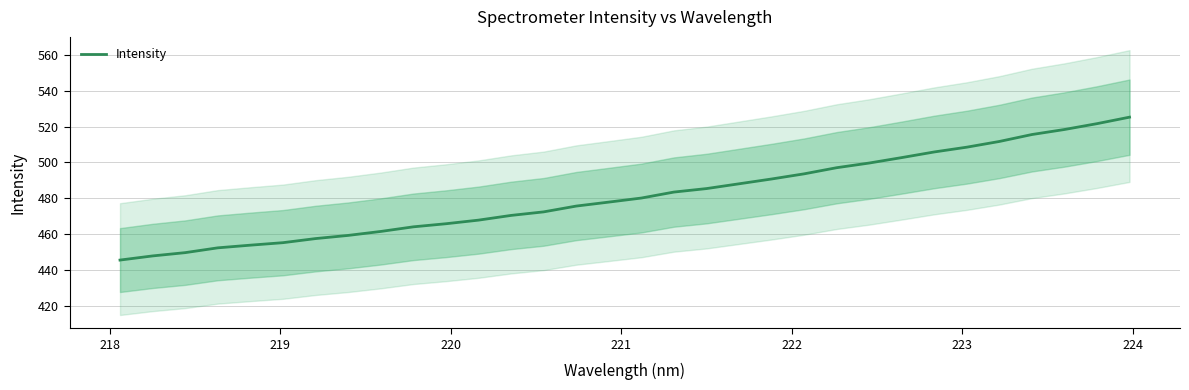

What is the minimum value for Intensity?

445.5